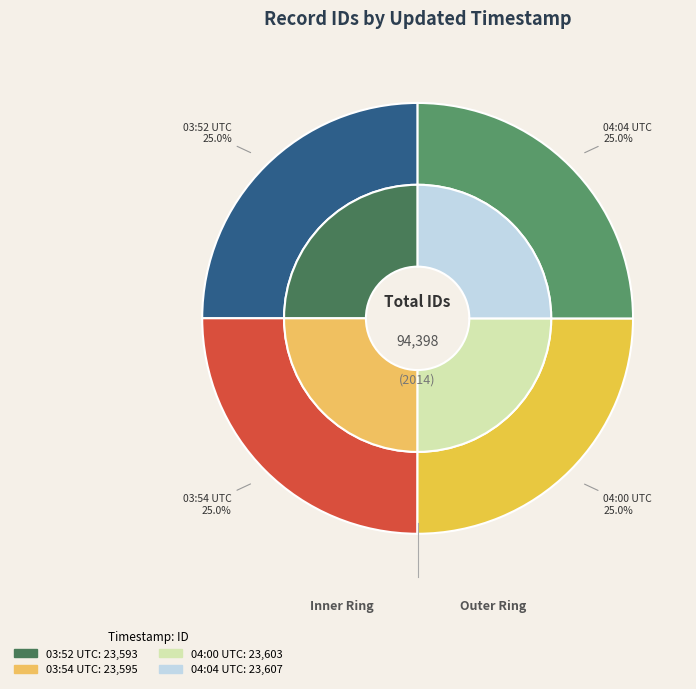

What percentage is the 2014-03-12 04:00:31 UTC slice, to the nearest percent?

25%